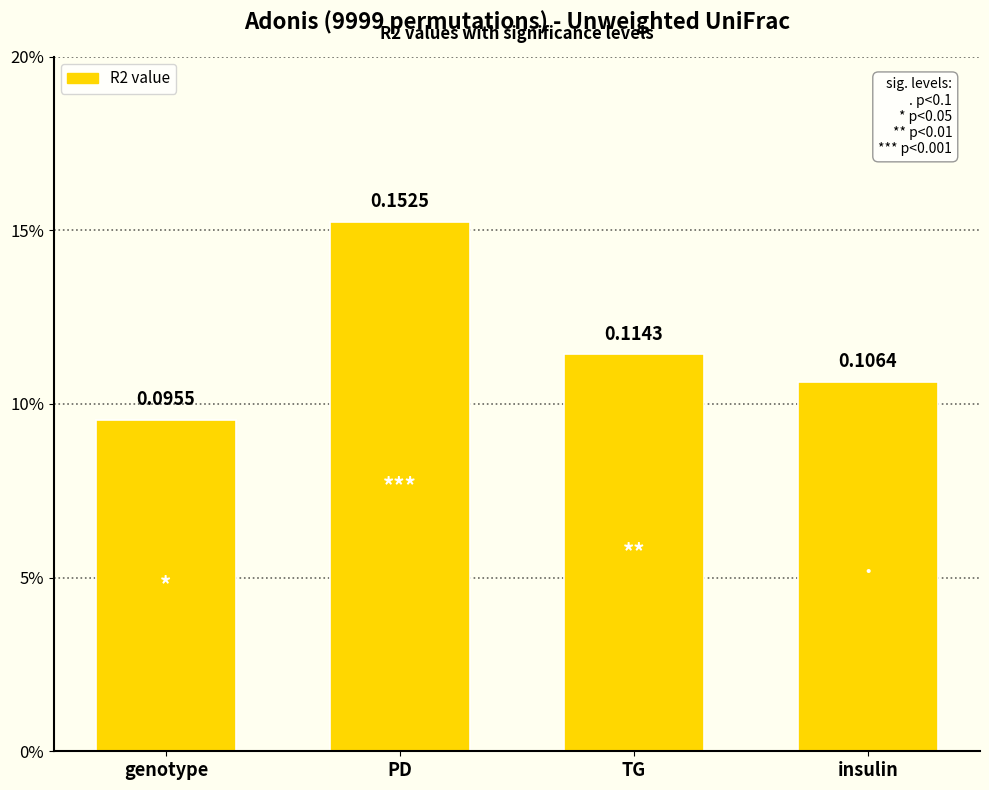

List the labels in order of value, smallest first.

genotype, insulin, TG, PD